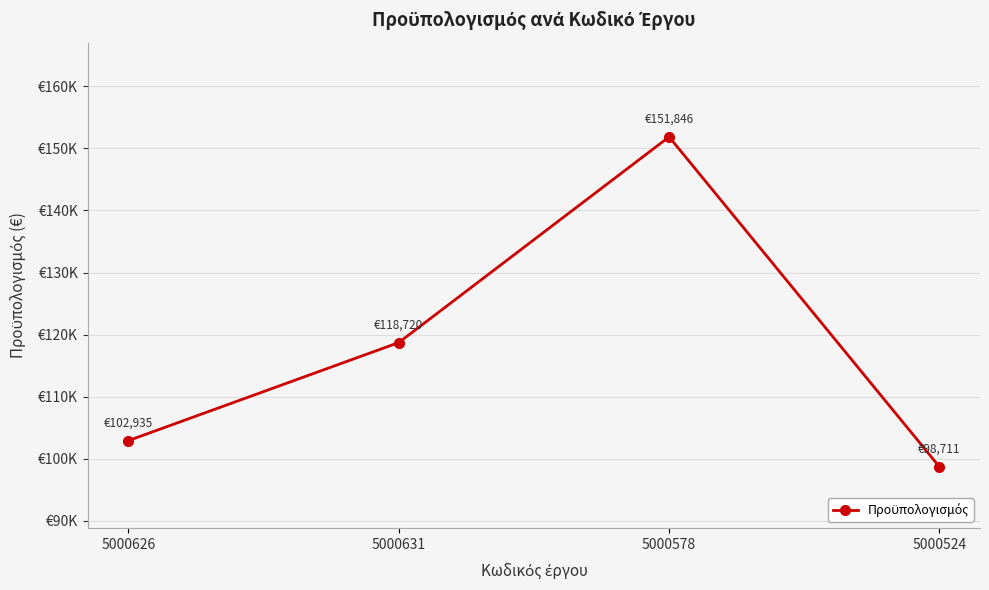

Does the chart have visible grid lines?

Yes